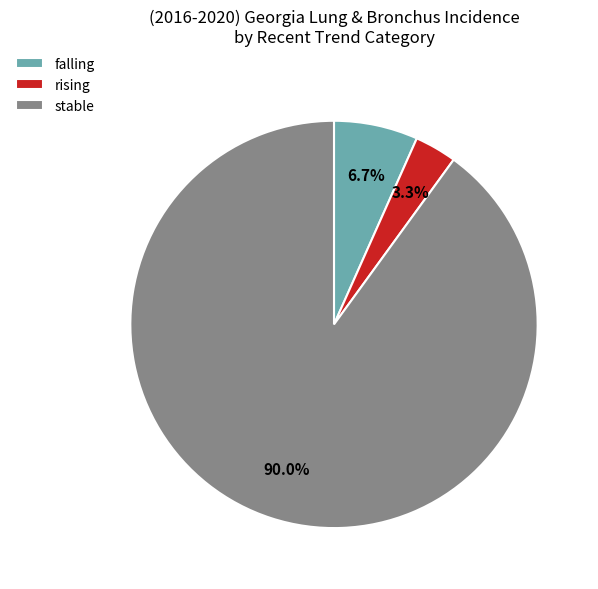

To the nearest percent, what percentage of the pie is falling?

7%